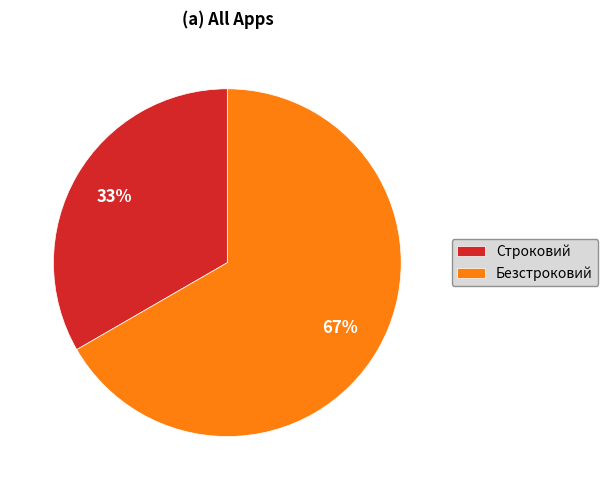

To the nearest percent, what is the combined percentage of Строковий and Безстроковий?

100%